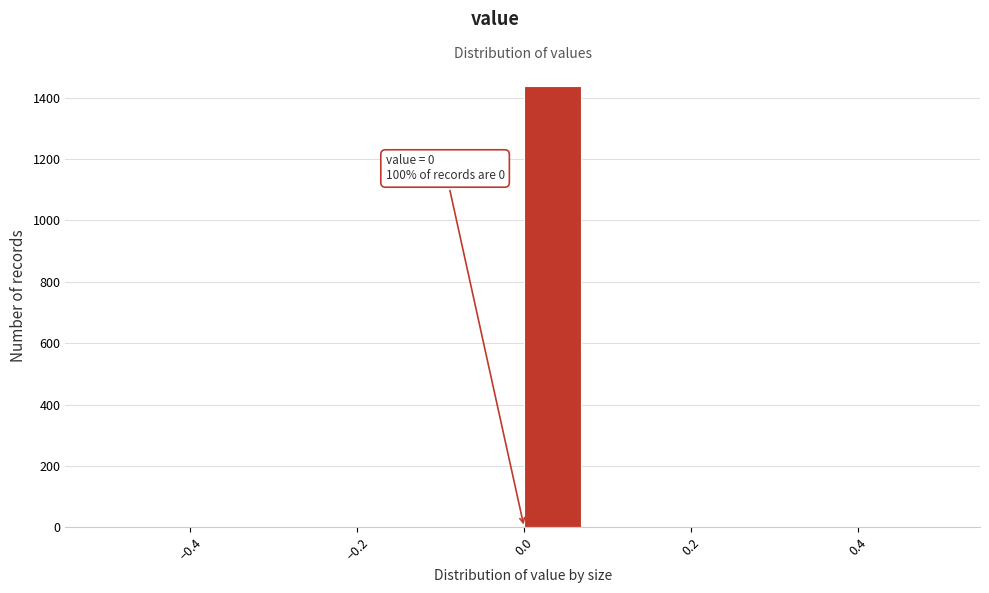

Around what value on the x-axis is the tallest bar? Give the approximate position of its centre, as read against the axis.

0.04